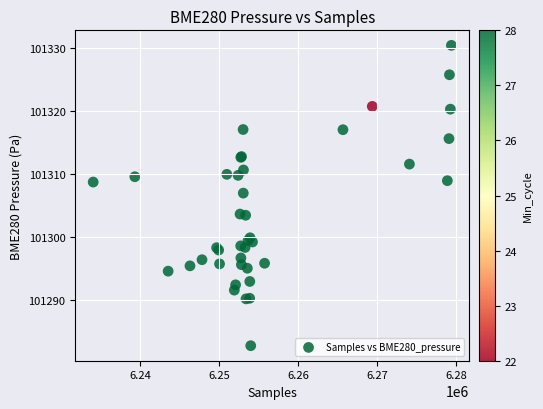

What Y value in the scatter plot is closest to 101306?

101307.0